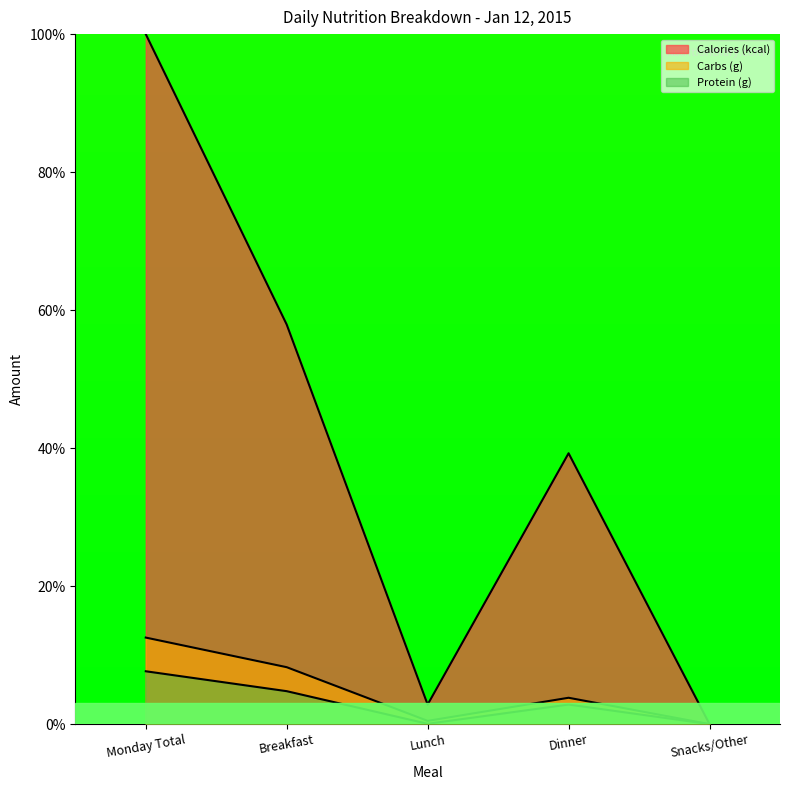

How many categories are shown in the chart?

5